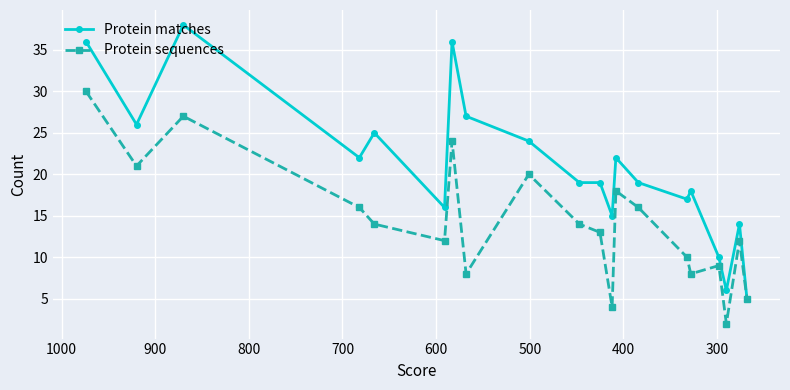

Which series has the widest spread of values?

Protein matches